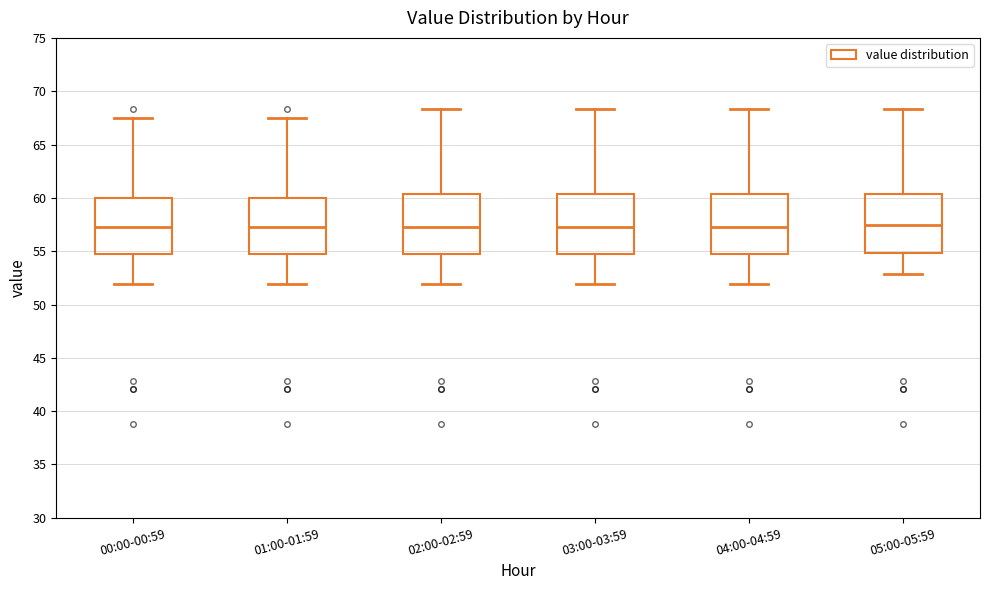

Reading left to right, read every box against the y-axis: the position of its median line, the range the box covers, and the ends of its whiskers. The values are not printed on the chart, so give them approximately, as read against the axis.

00:00-00:59: median 57.5, box 54.5 to 60.0, whiskers 52.0 to 67.5
01:00-01:59: median 57.5, box 54.5 to 60.0, whiskers 52.0 to 67.5
02:00-02:59: median 57.5, box 54.5 to 60.5, whiskers 52.0 to 68.5
03:00-03:59: median 57.5, box 54.5 to 60.5, whiskers 52.0 to 68.5
04:00-04:59: median 57.5, box 54.5 to 60.5, whiskers 52.0 to 68.5
05:00-05:59: median 57.5, box 55.0 to 60.5, whiskers 53.0 to 68.5